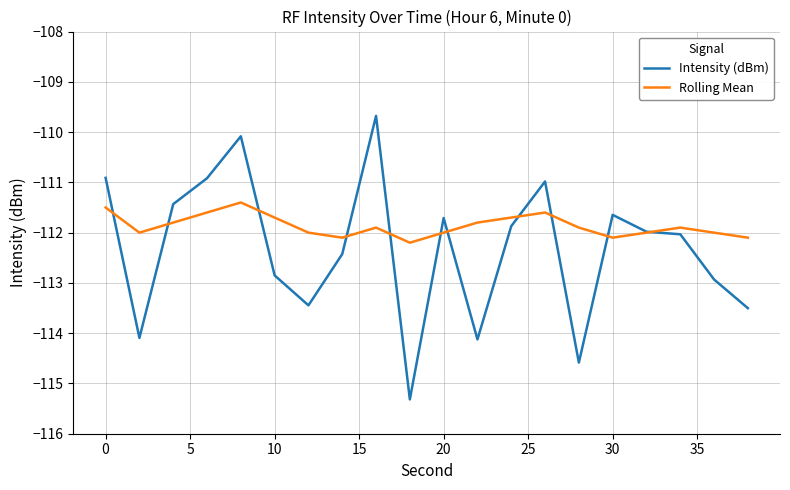

Rank the series by their average value, from highest to lowest.

Rolling Mean, Intensity (dBm)